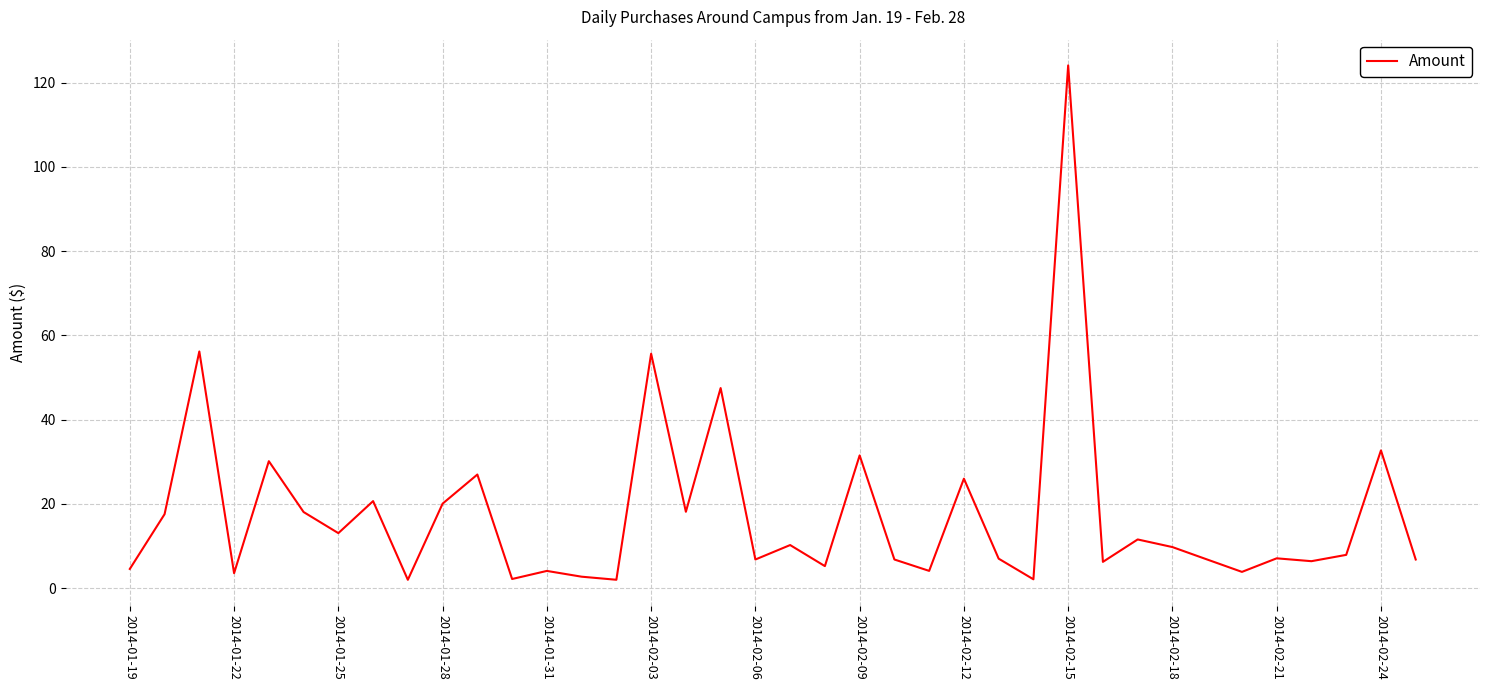

What is the greatest value displayed?

124.1